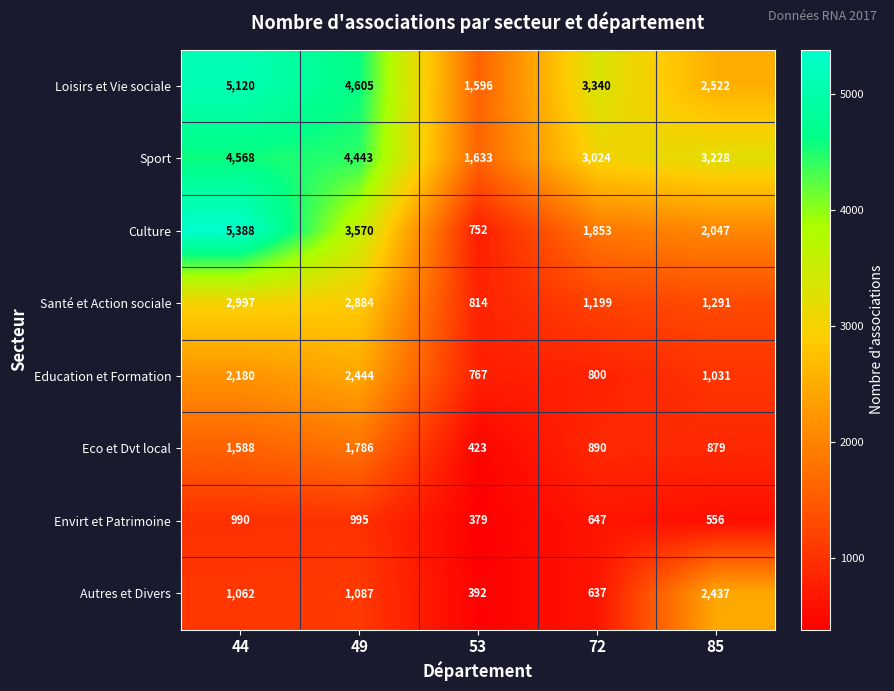

Rank the series at 85 from highest to lowest value.

Sport, Loisirs et Vie sociale, Autres et Divers, Culture, Santé et Action sociale, Education et Formation, Eco et Dvt local, Envirt et Patrimoine